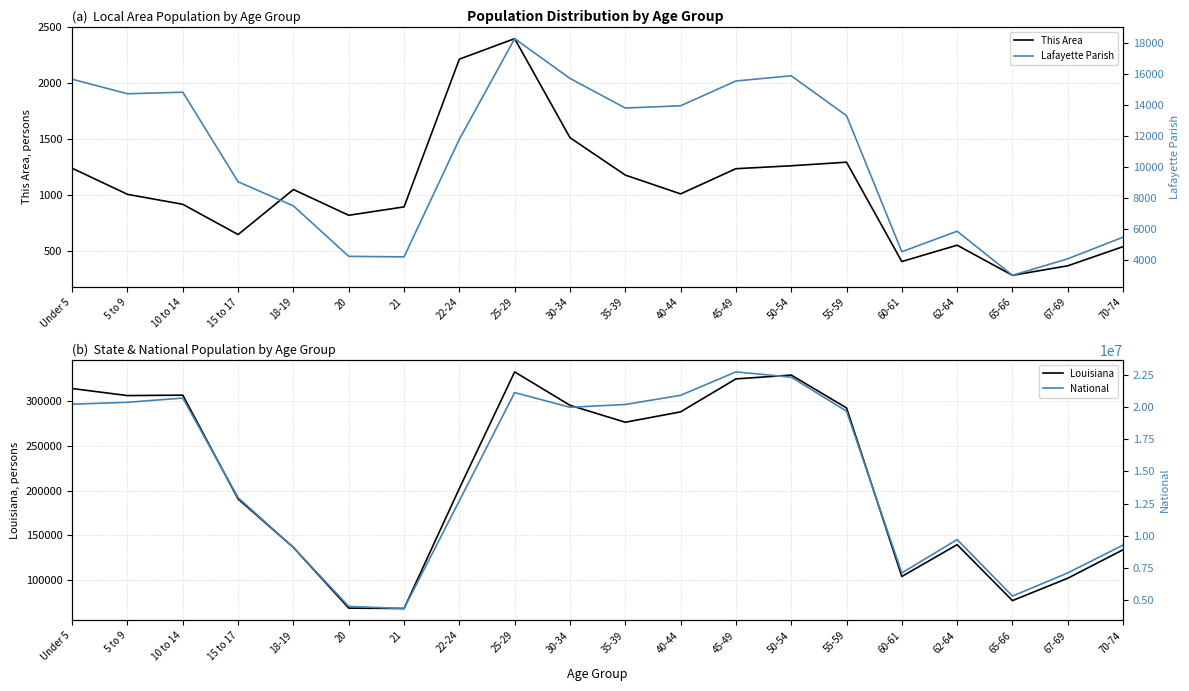

At 21, list the series in order from largest to smallest.

National, Louisiana, Lafayette Parish, This Area